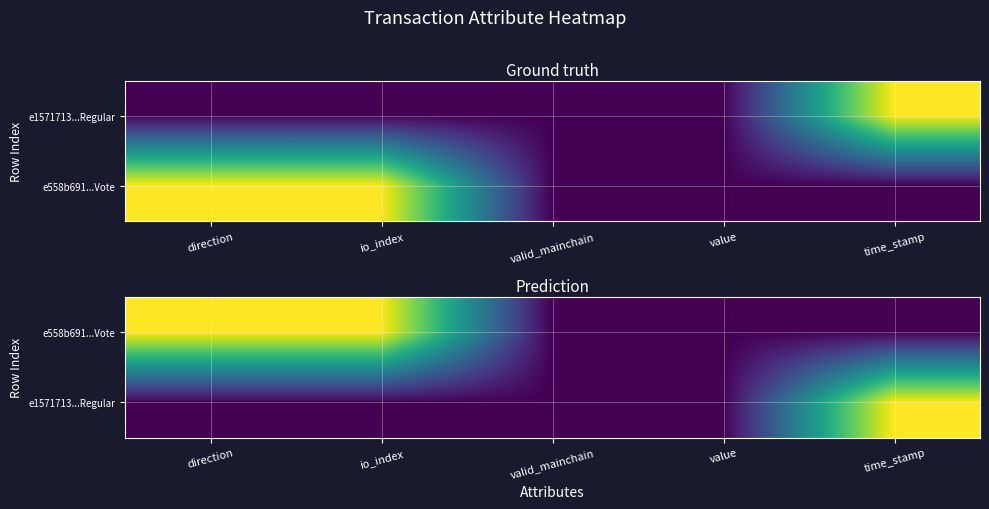

What is the average value of the e1571713...Regular series?

0.2